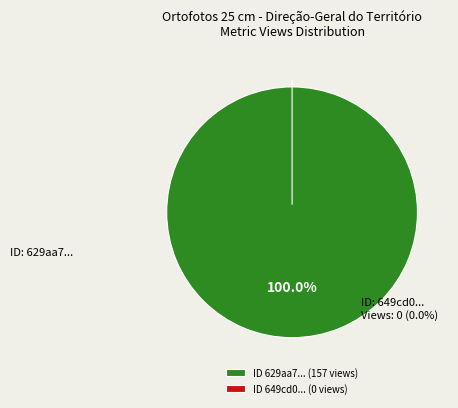

The 649cd08c078190ea9a2176e9 slice represents 0% of the pie. True or false?

True